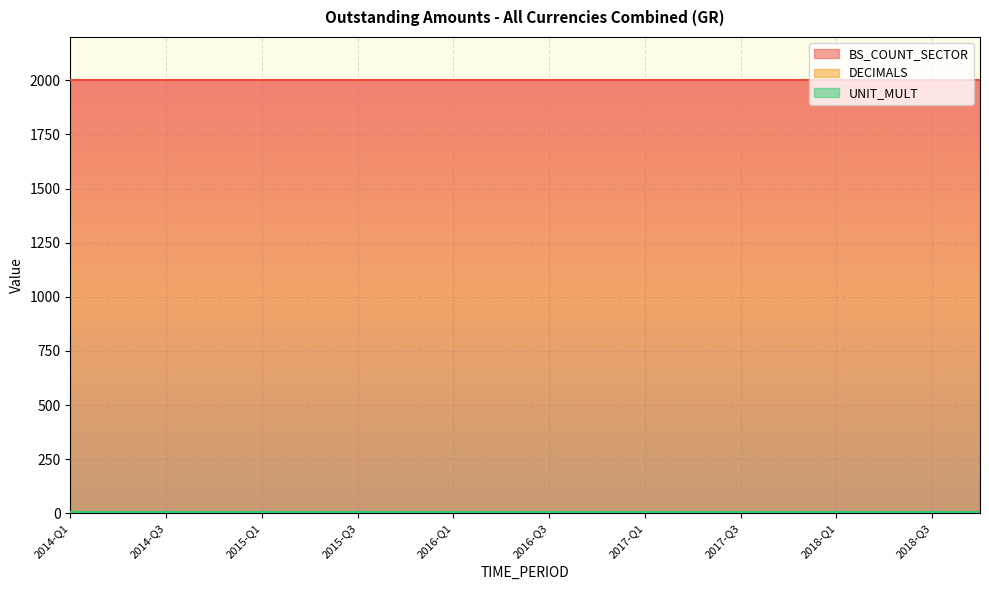

Reading right to left, list all the values displayed in this chart.

BS_COUNT_SECTOR: 2000	2000	2000	2000	2000	2000	2000	2000	2000	2000	2000	2000	2000	2000	2000	2000	2000	2000	2000	2000
DECIMALS: 0	0	0	0	0	0	0	0	0	0	0	0	0	0	0	0	0	0	0	0
UNIT_MULT: 6	6	6	6	6	6	6	6	6	6	6	6	6	6	6	6	6	6	6	6